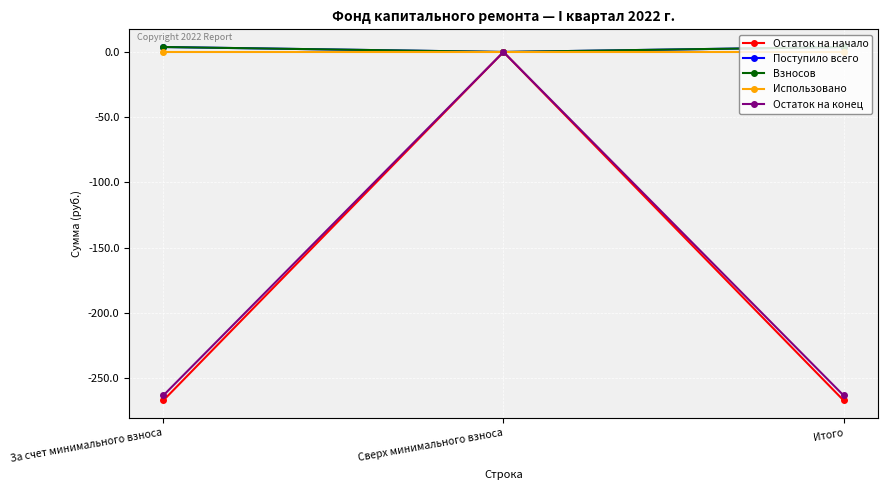

Does the chart have visible grid lines?

Yes